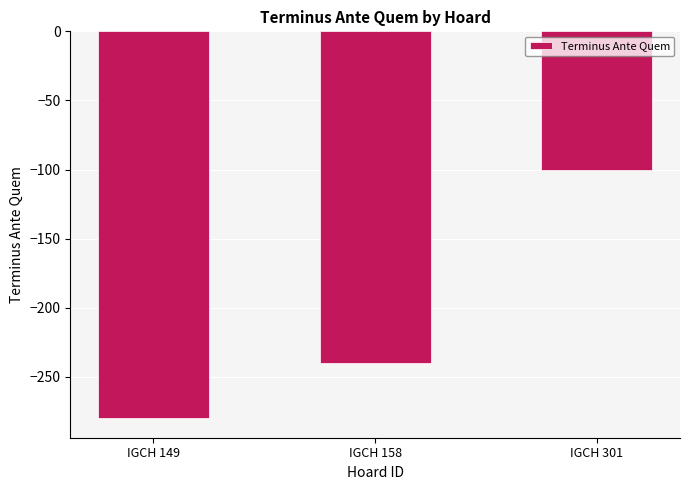

What is the difference between the maximum and minimum values?

180